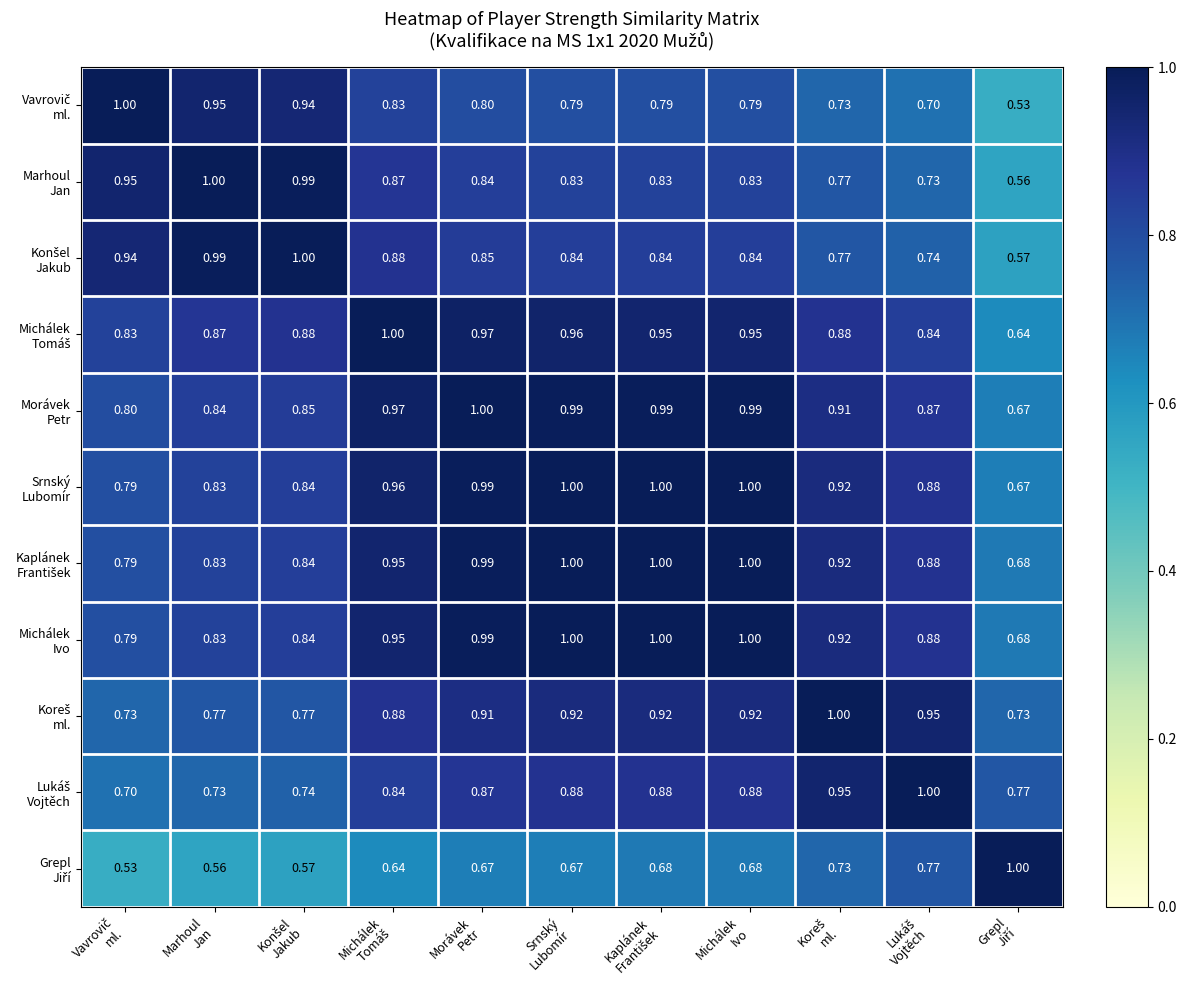

What is the spread (max minus min) of values at Konšel
Jakub?

0.4